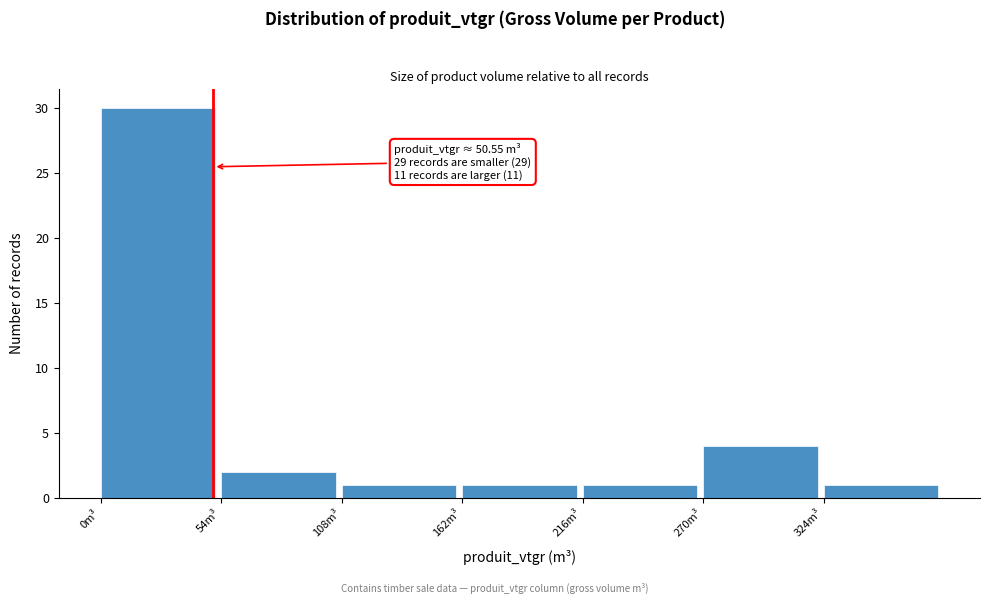

Which range on the x-axis has the tallest bar?

0 to 54